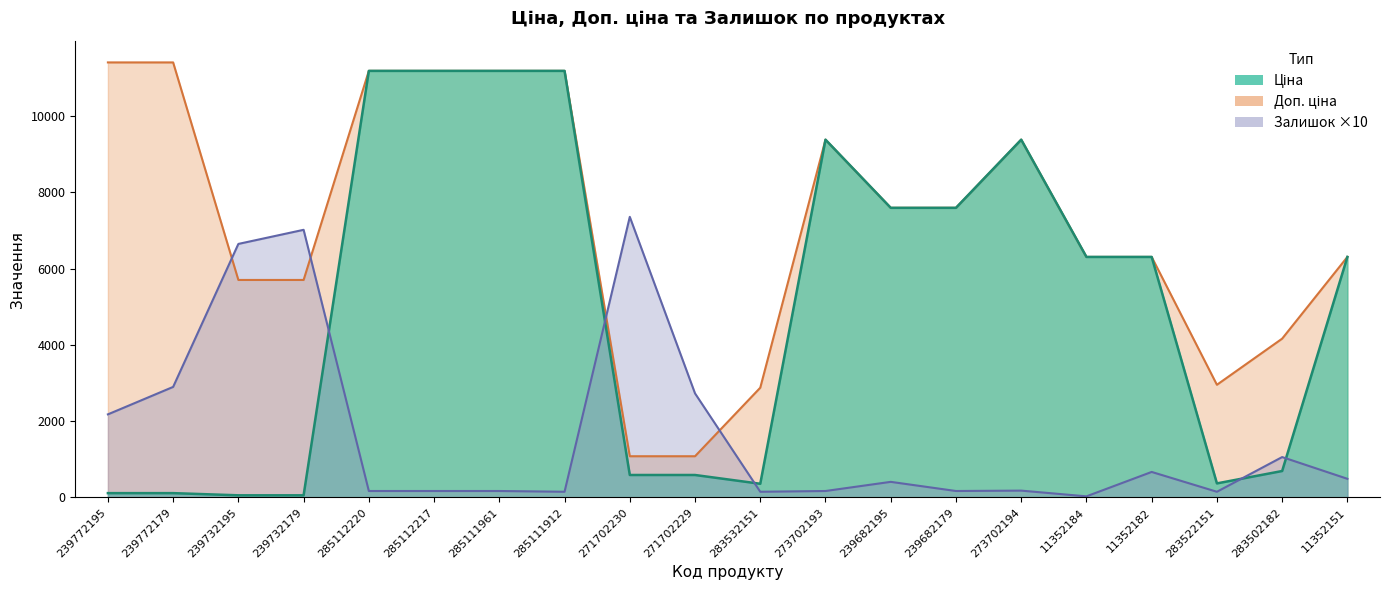

What is the highest value of the Доп. ціна series?

11410.0